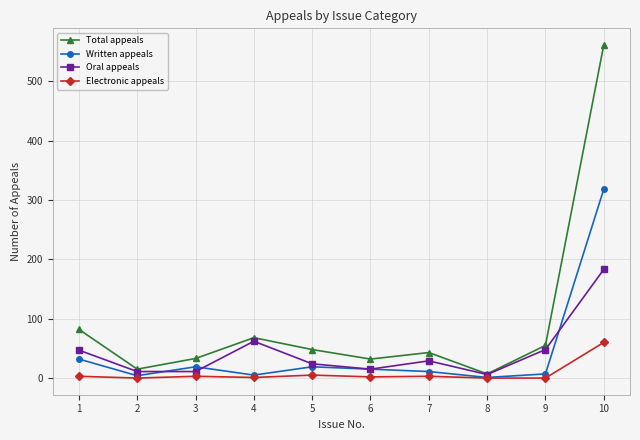

Is the value of Written appeals at 8 greater than the value of Total appeals at 6?

No